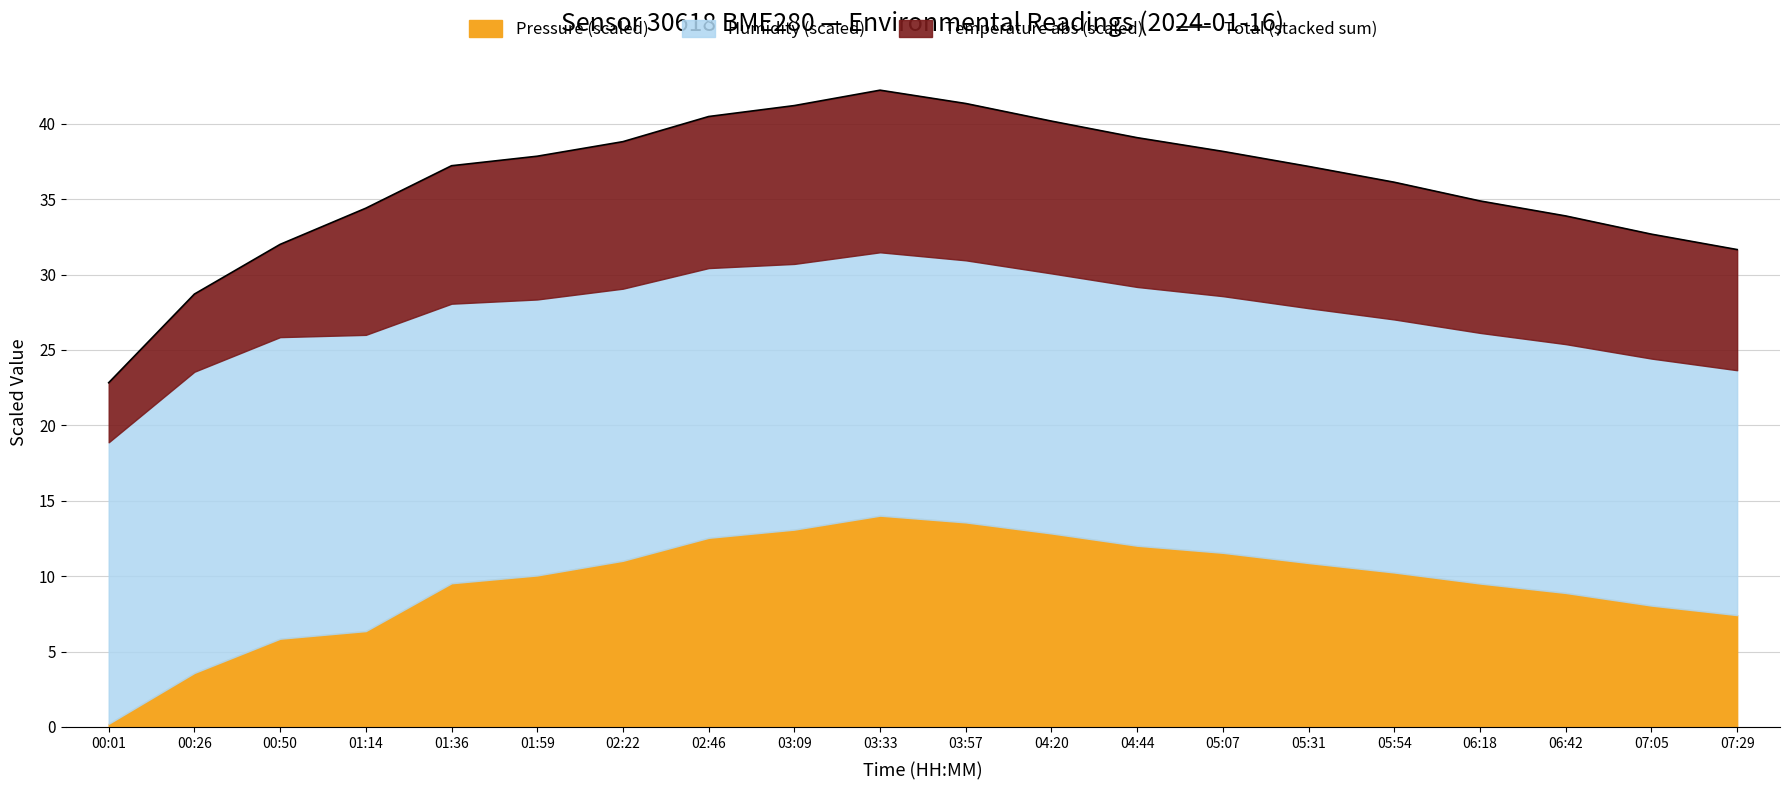

Reading left to right, list all the values displayed in this chart.

00:01=22.8	00:26=28.7	00:50=32.0	01:14=34.4	01:36=37.2	01:59=37.9	02:22=38.8	02:46=40.5	03:09=41.2	03:33=42.2	03:57=41.3	04:20=40.2	04:44=39.1	05:07=38.2	05:31=37.2	05:54=36.1	06:18=34.9	06:42=33.9	07:05=32.7	07:29=31.7